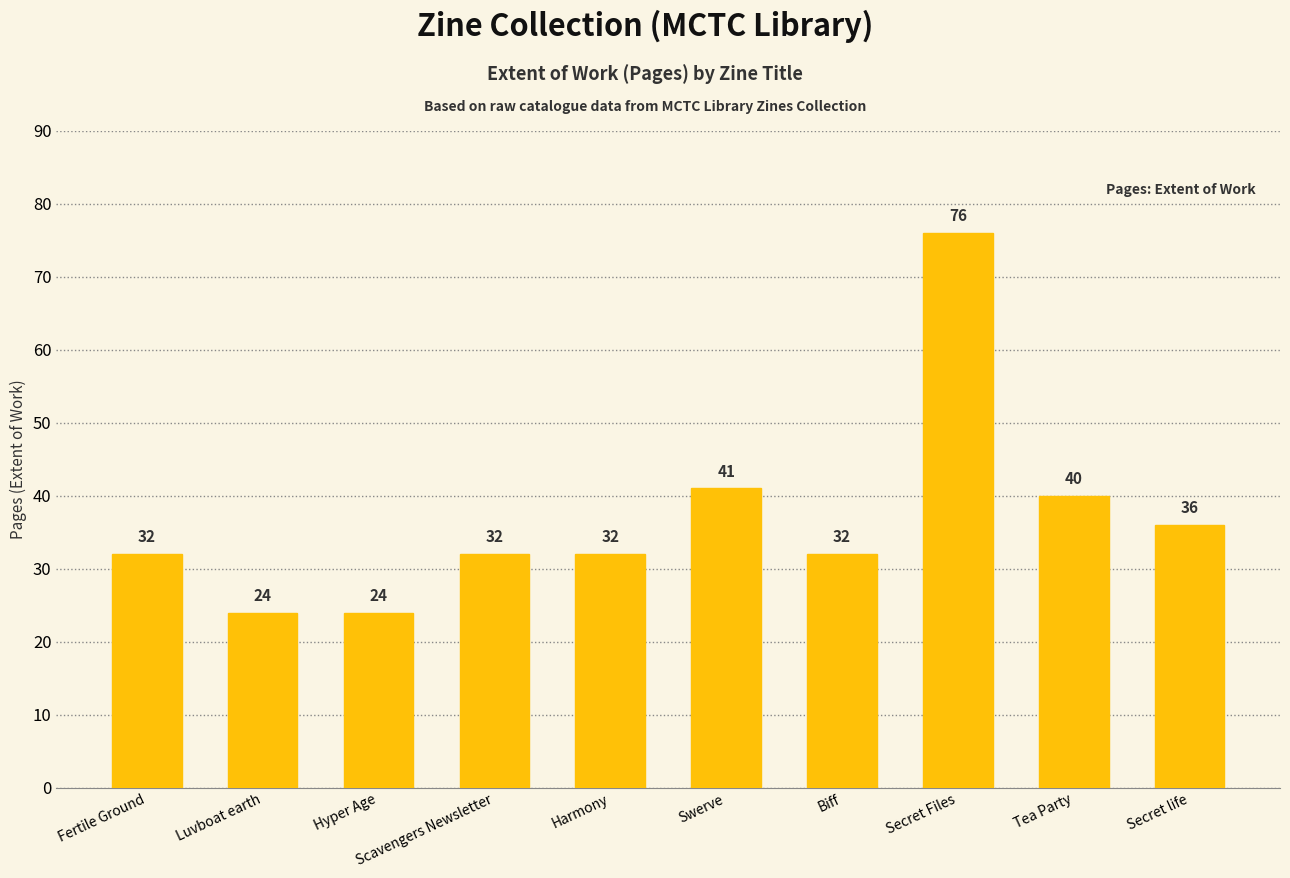

Between Luvboat earth and Secret Files, which is larger?

Secret Files